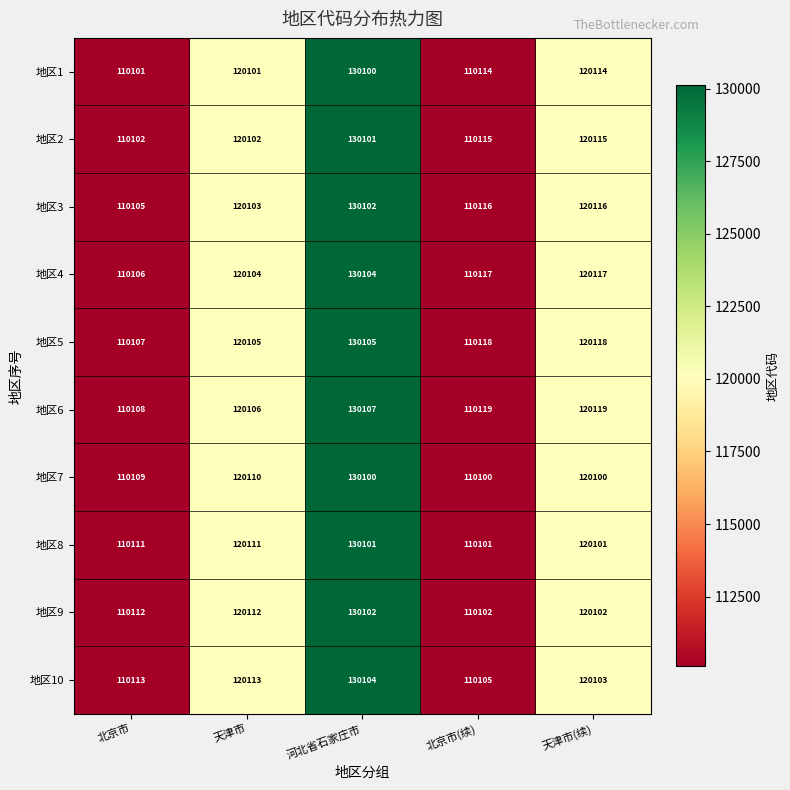

What is the difference between the second highest and second lowest values in the 地区7 series?

10001